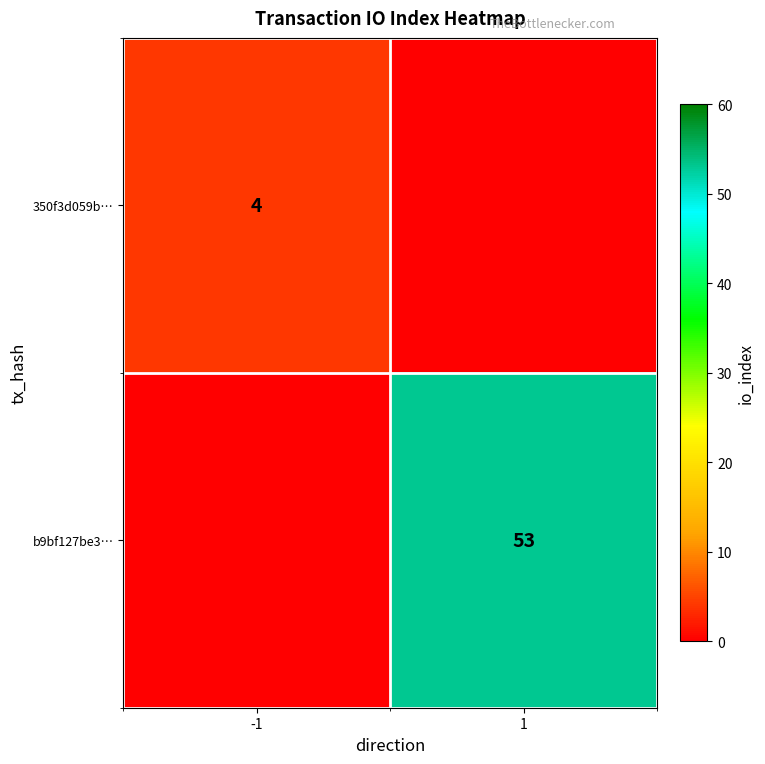

True or false: 350f3d059b… has a value of 4 at -1.

True